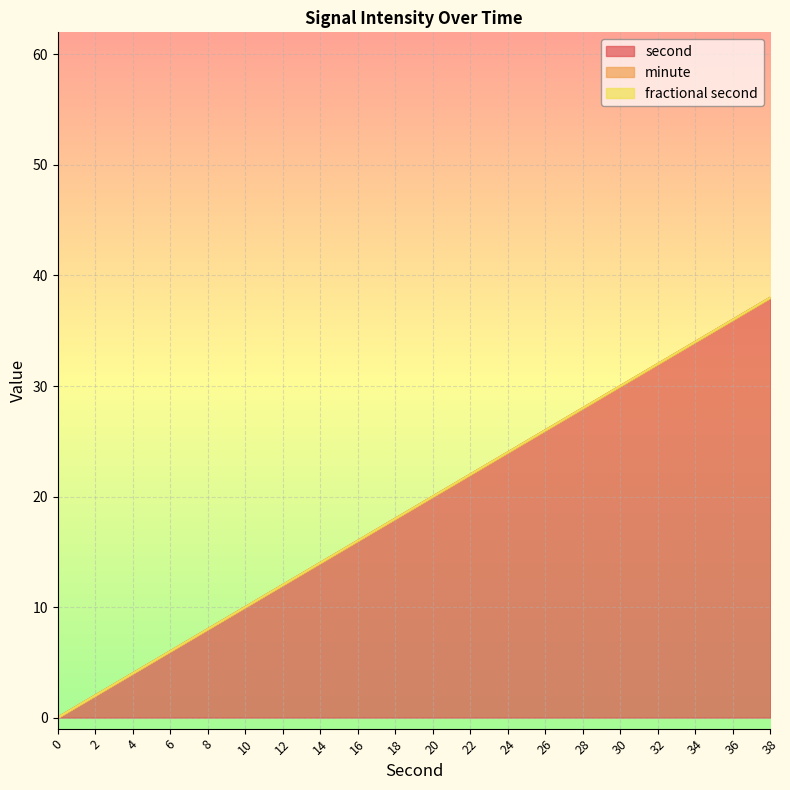

At how many categories does at least one series exceed 36?

1